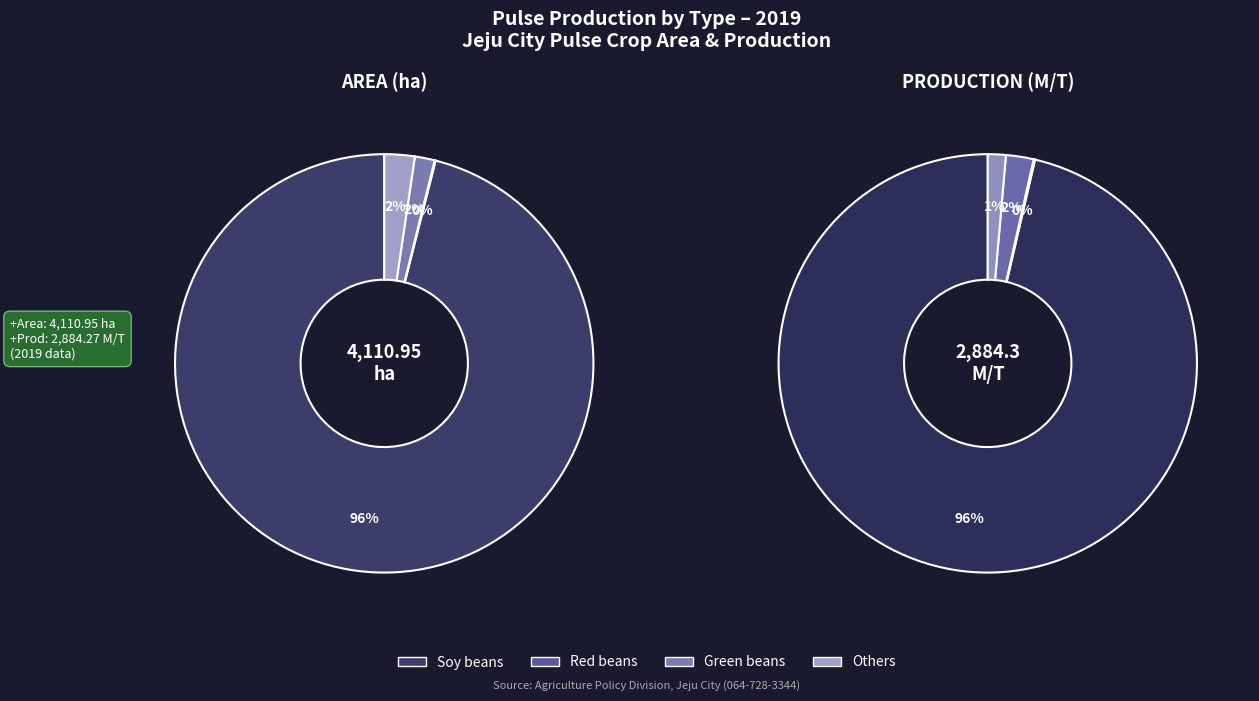

Which category has the smallest portion of the pie?

Red beans